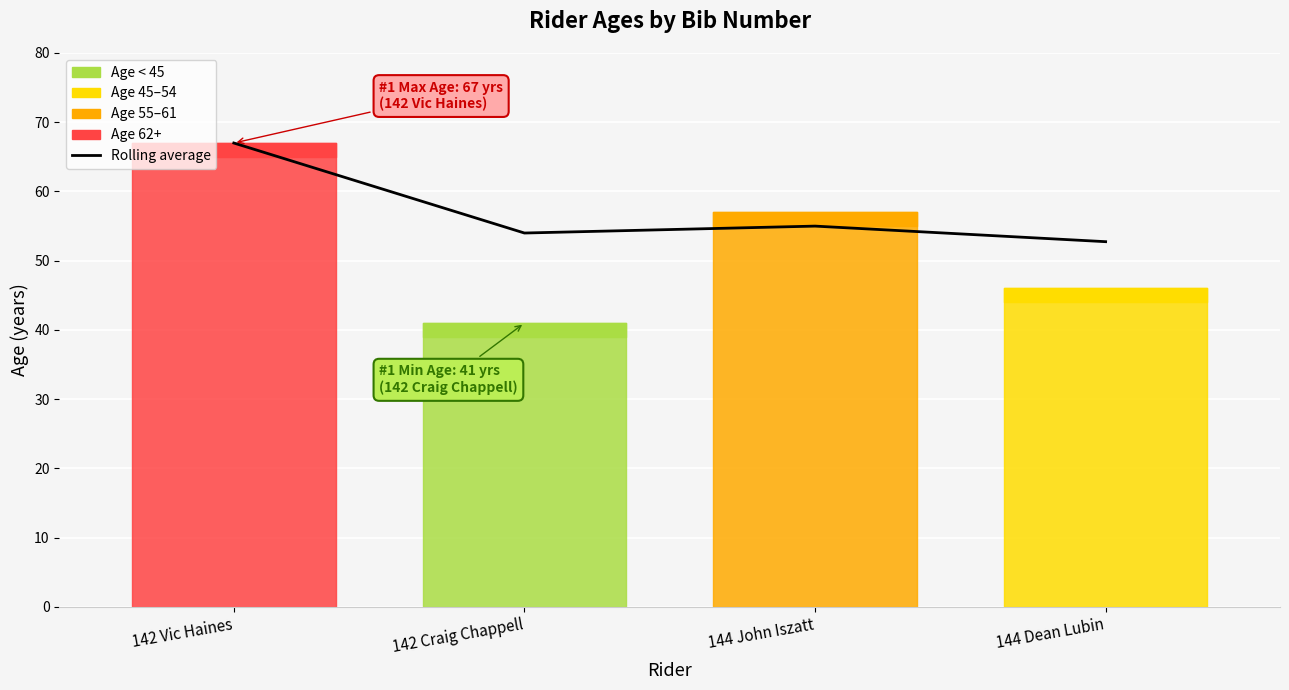

What is the label of the 1st point from the left?

142 Vic Haines